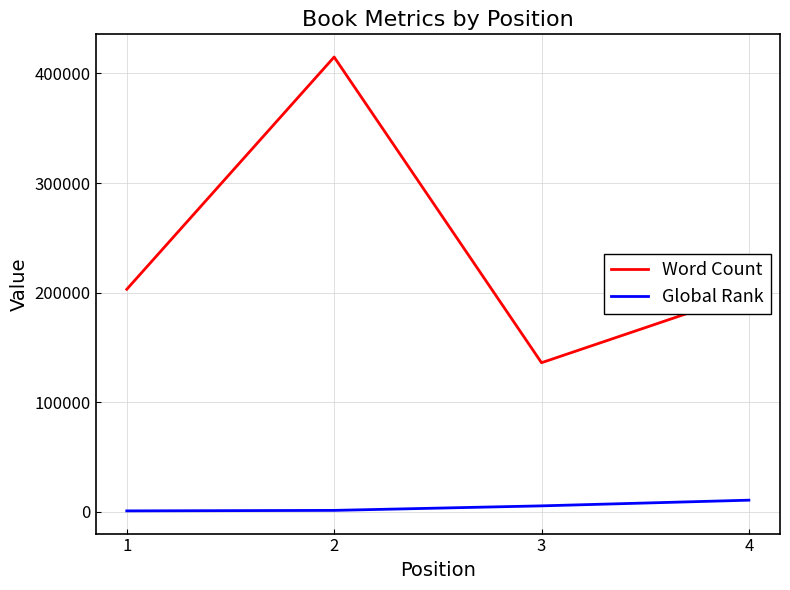

Which series has the largest range (max minus min)?

Word Count